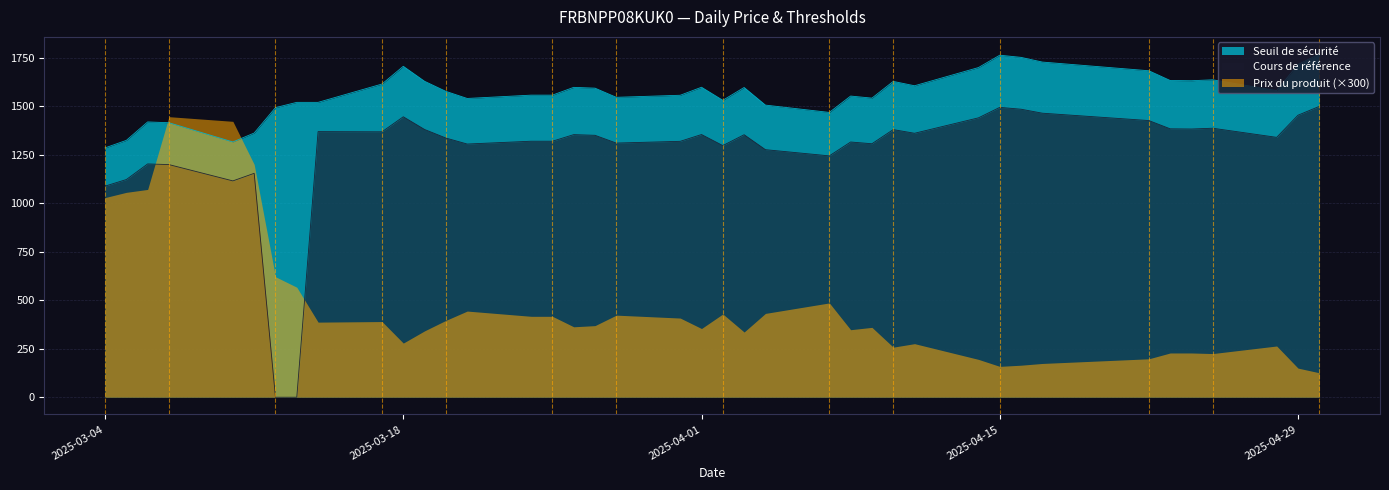

Between 2025-04-14 and 2025-04-03, which is larger?

2025-04-14